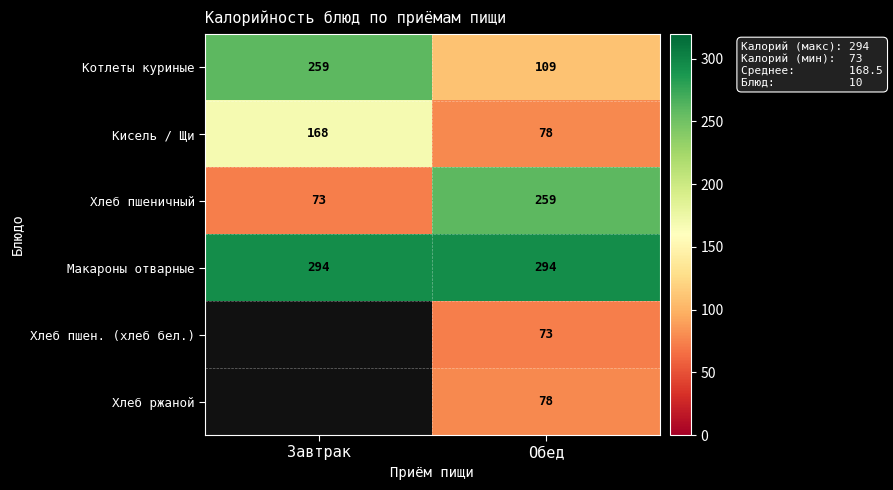

What is the difference between the maximum and minimum values in the Котлеты куриные series?

150